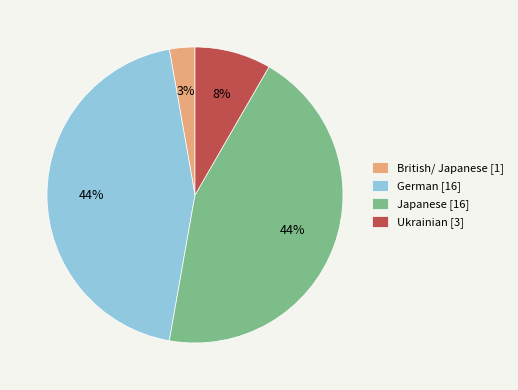

How many segments does this pie chart have?

4